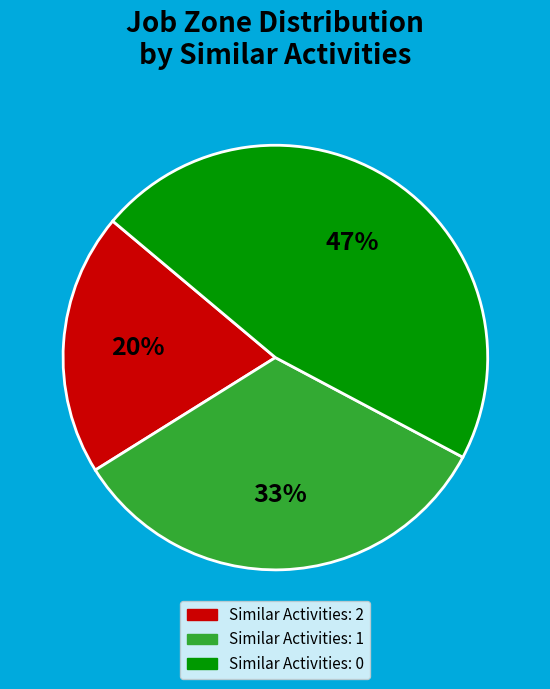

To the nearest percent, what is the average slice percentage?

33%